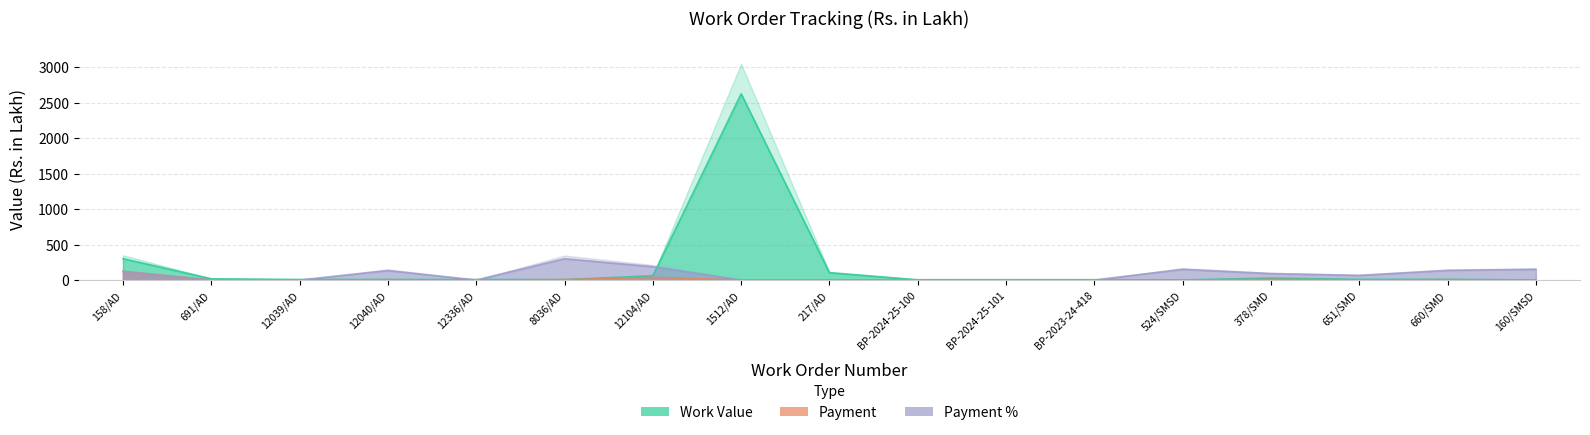

What is the label of the 17th point from the right?

158/AD